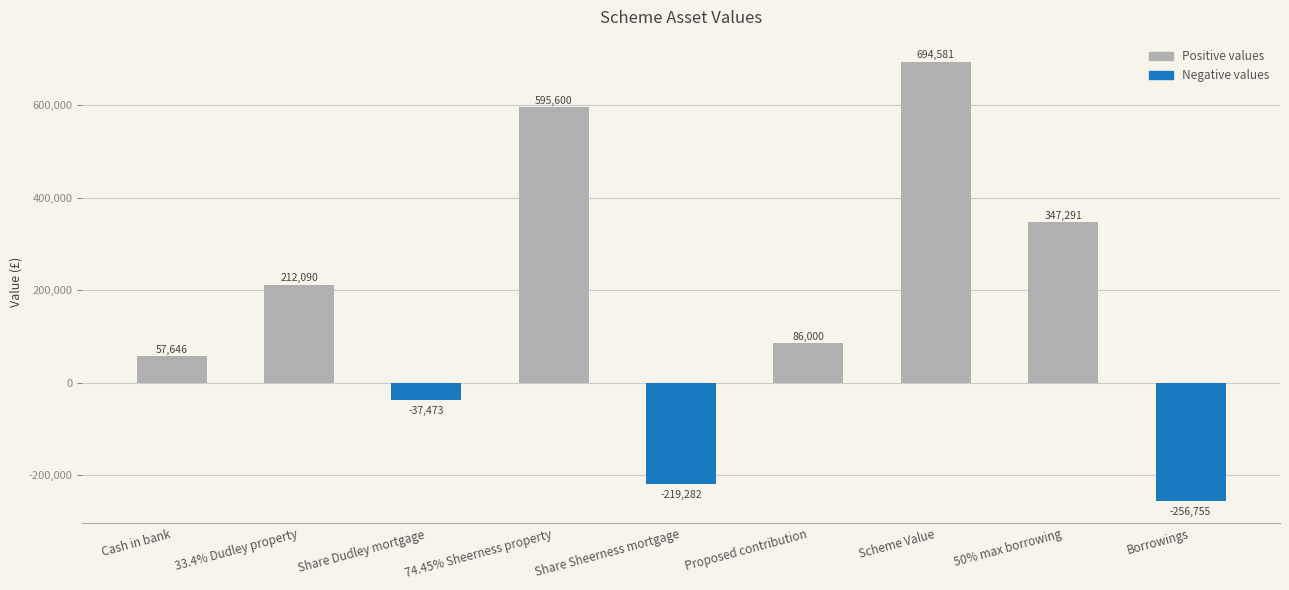

Where is the data nearest to the value 218913?

33.4% Dudley property